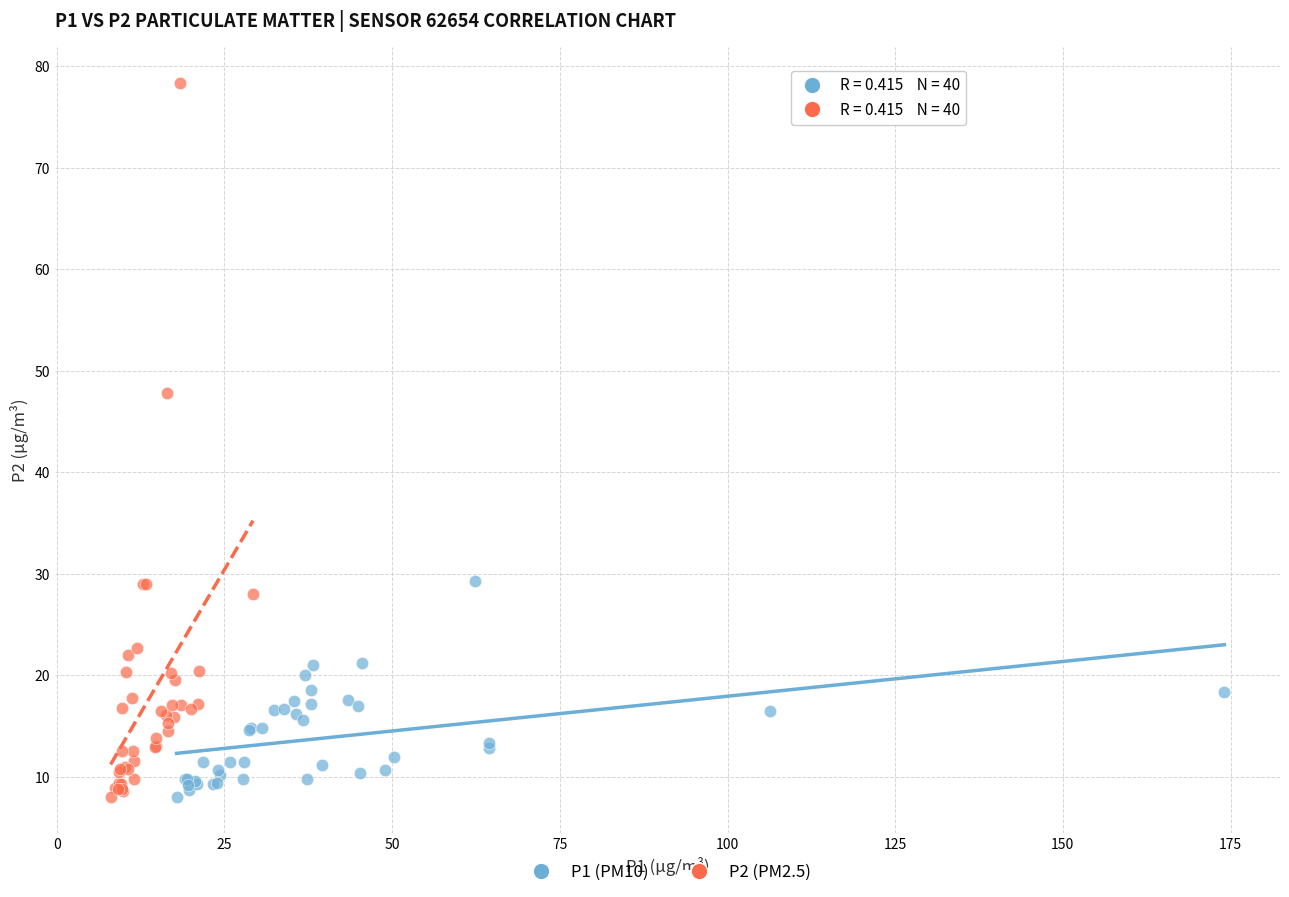

Which series reaches the maximum Y coordinate?

P2 (PM2.5)